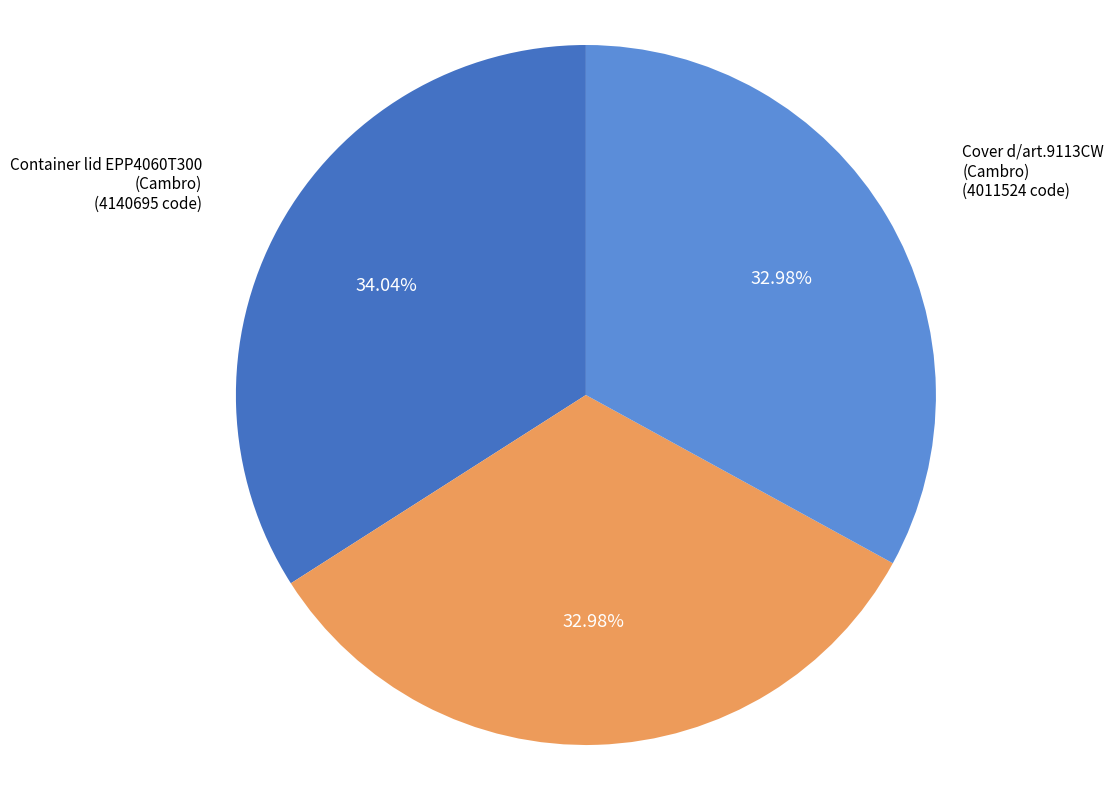

Approximately how many times larger is the value at Cover d/art.9113CW (Cambro) compared to Cover d/art.707966 (Matfer)?

1.0